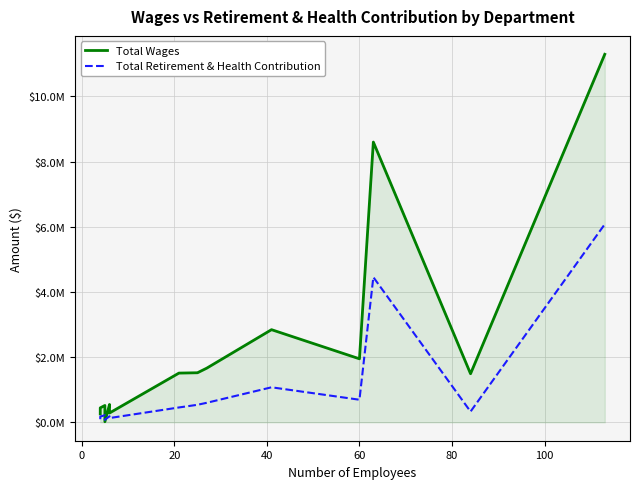

The value of Total Retirement & Health Contribution at 0 is 175790. True or false?

True